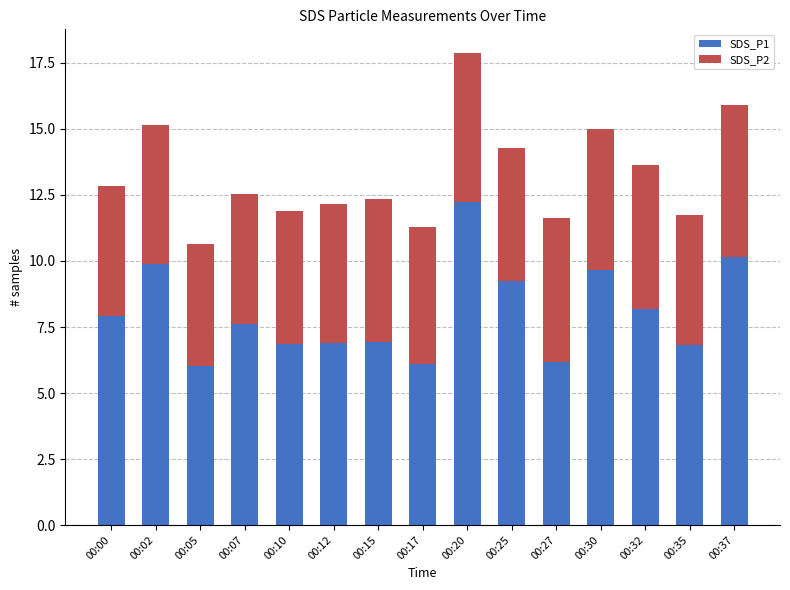

At which label is SDS_P1 closest to 9?

00:25